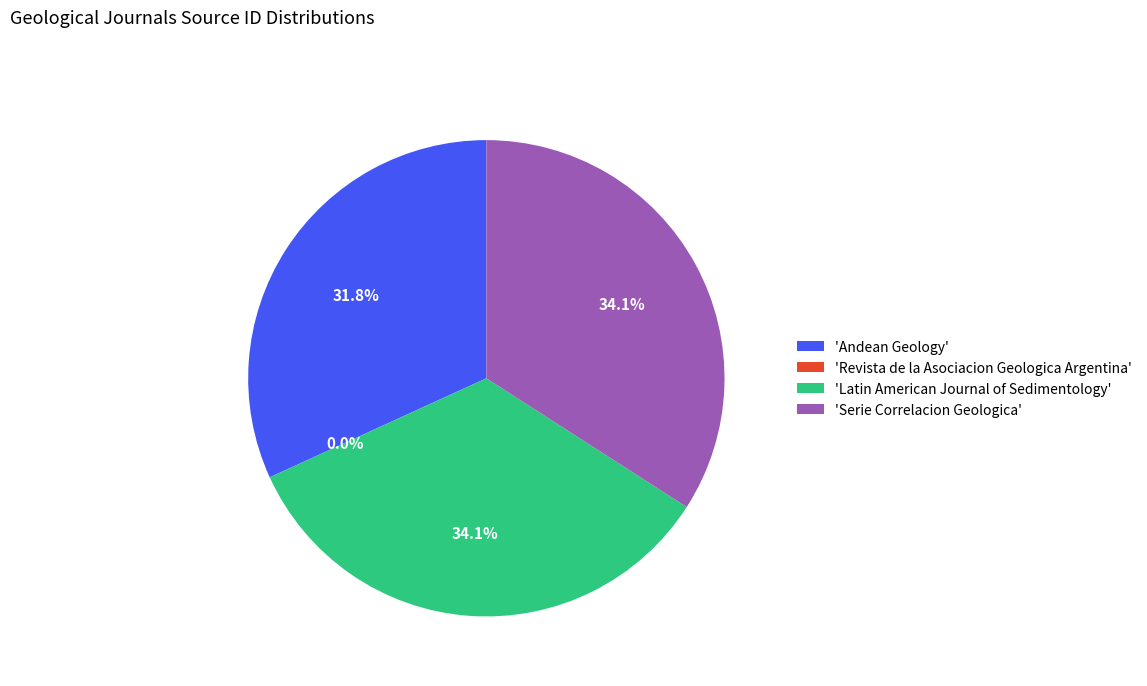

What percentage do 'Andean Geology' and 'Serie Correlacion Geologica' together represent?

65.9%